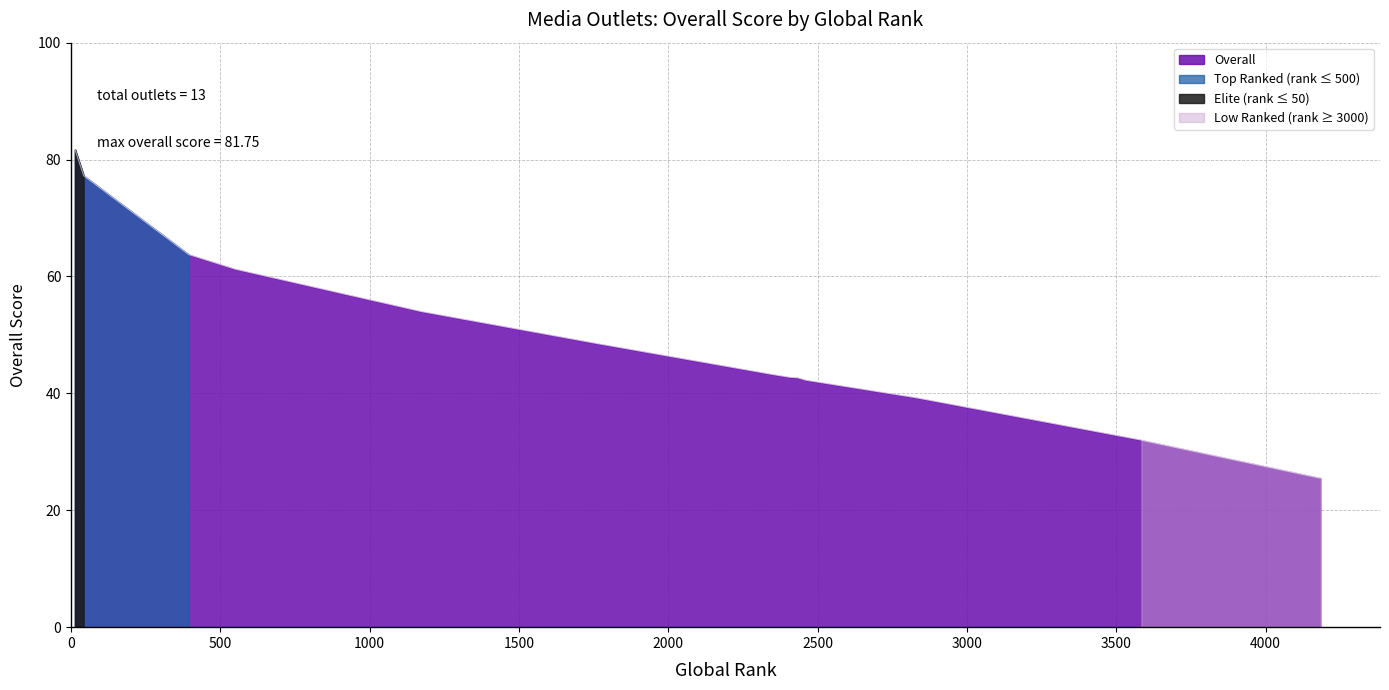

True or false: there are more than 1 points higher than both neighbors.

False